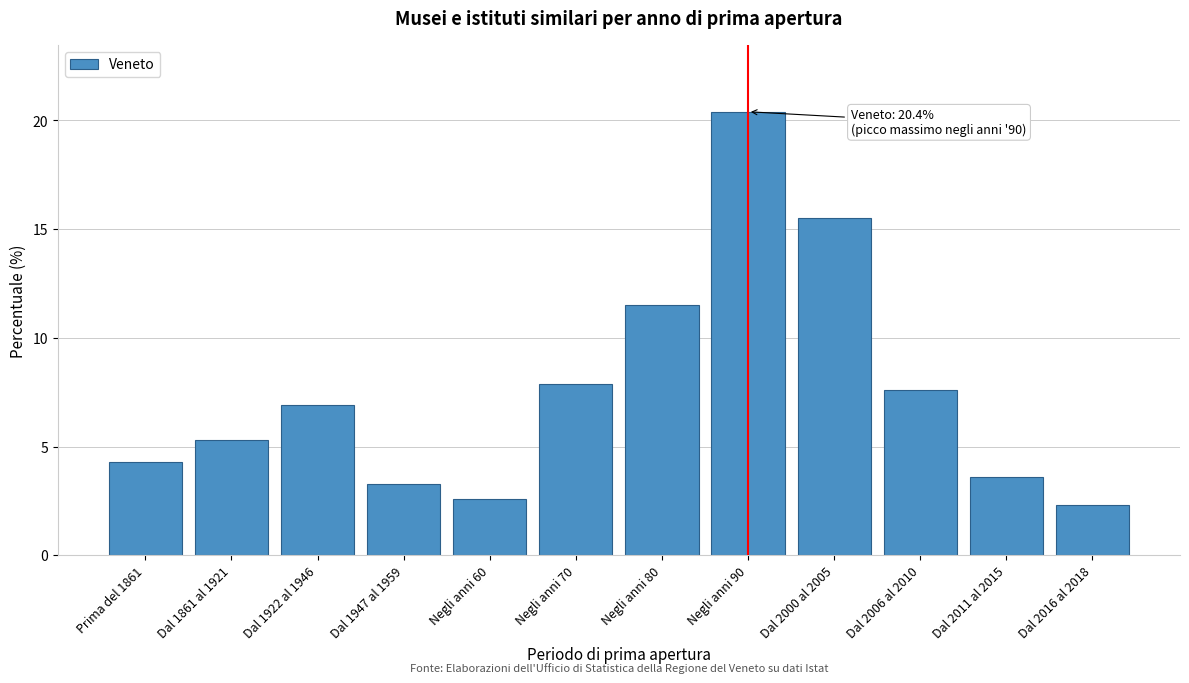

Reading left to right, list all the values displayed in this chart.

Prima del 1861=4.3	Dal 1861 al 1921=5.3	Dal 1922 al 1946=6.9	Dal 1947 al 1959=3.3	Negli anni 60=2.6	Negli anni 70=7.9	Negli anni 80=11.5	Negli anni 90=20.4	Dal 2000 al 2005=15.5	Dal 2006 al 2010=7.6	Dal 2011 al 2015=3.6	Dal 2016 al 2018=2.3